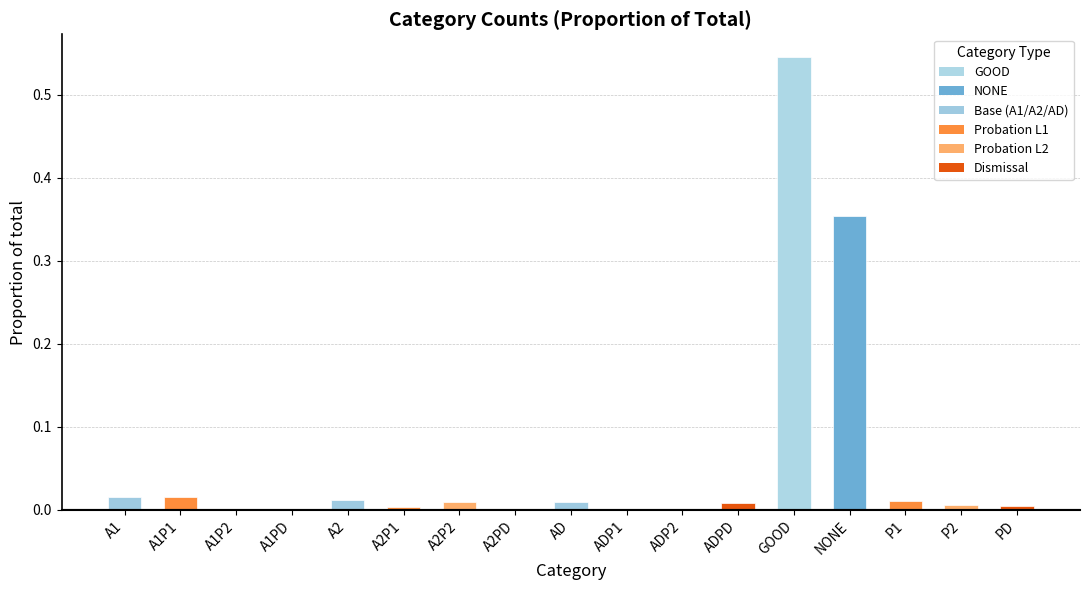

Which category has the highest value across all series?

GOOD